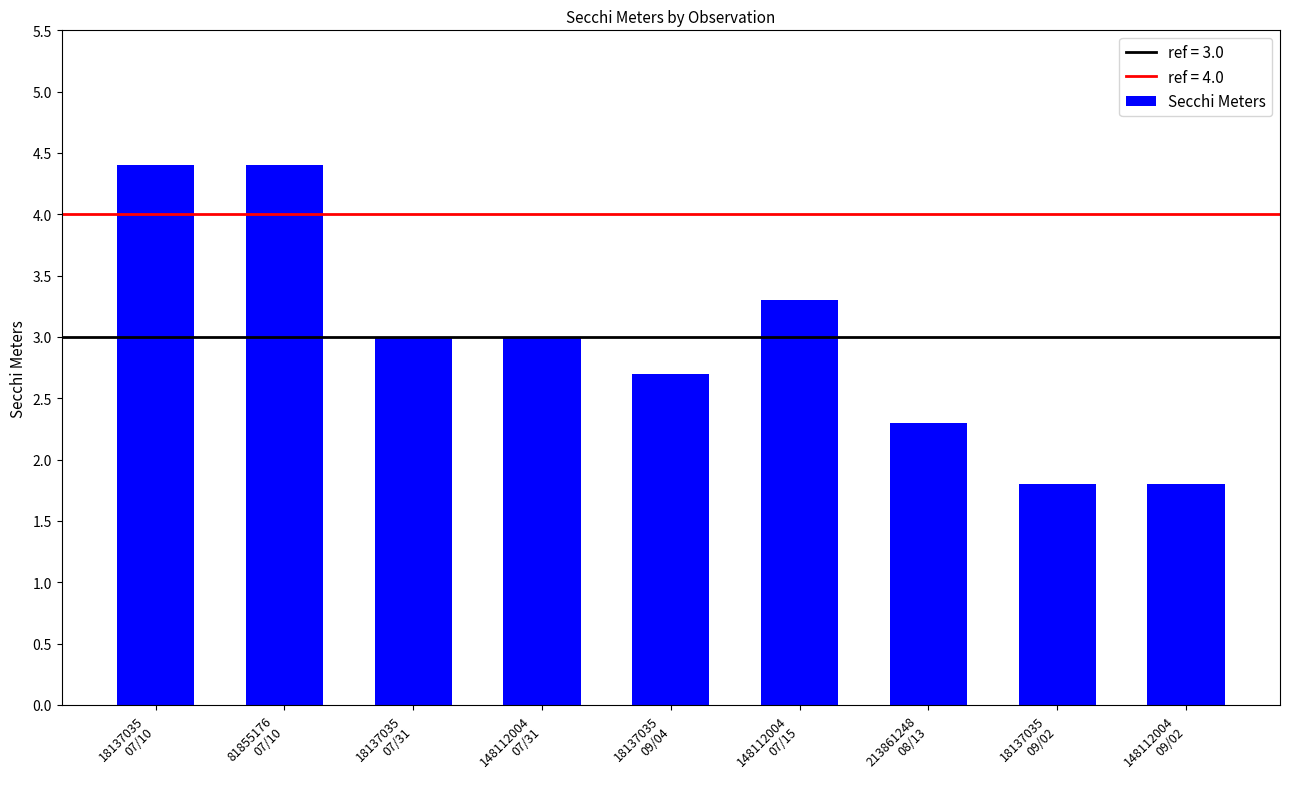

What is the difference between the second highest and second lowest values?

2.6